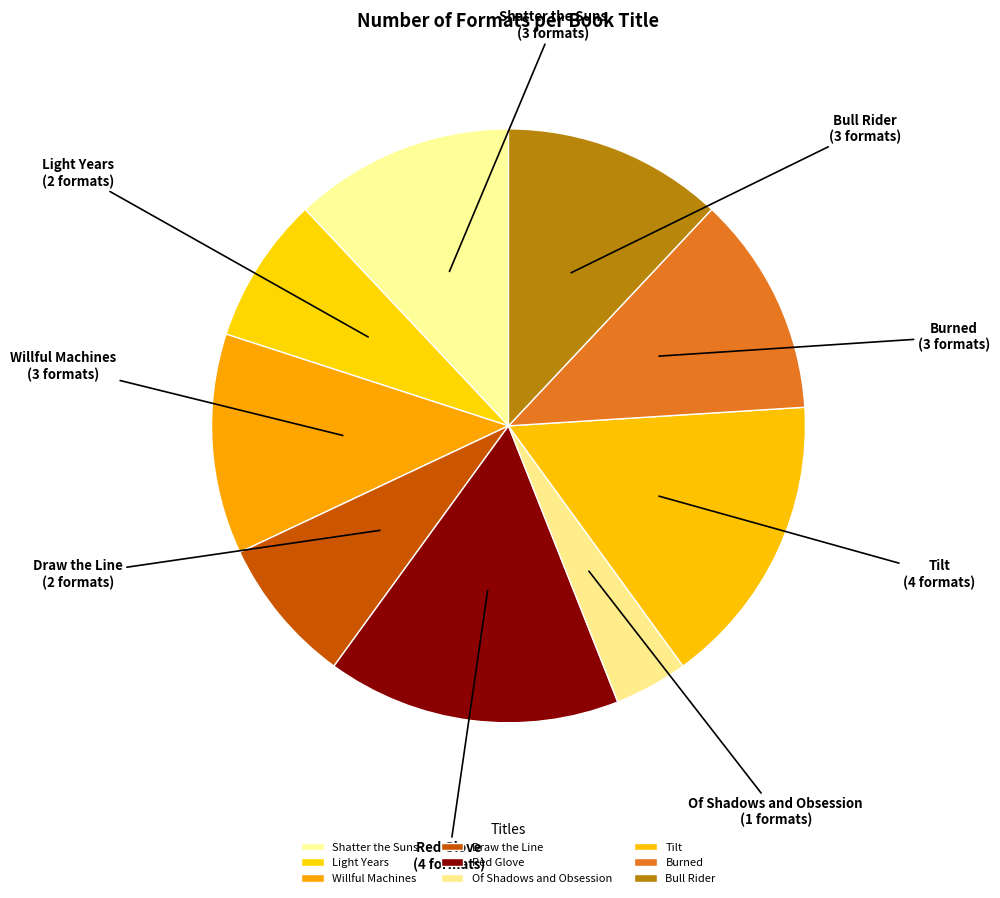

True or false: Burned accounts for 1% of the total.

False